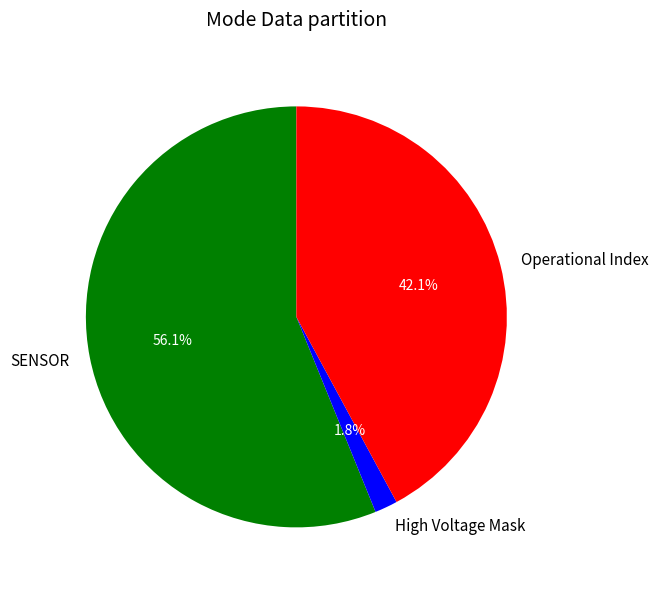

Which slice is the smallest?

High Voltage Mask